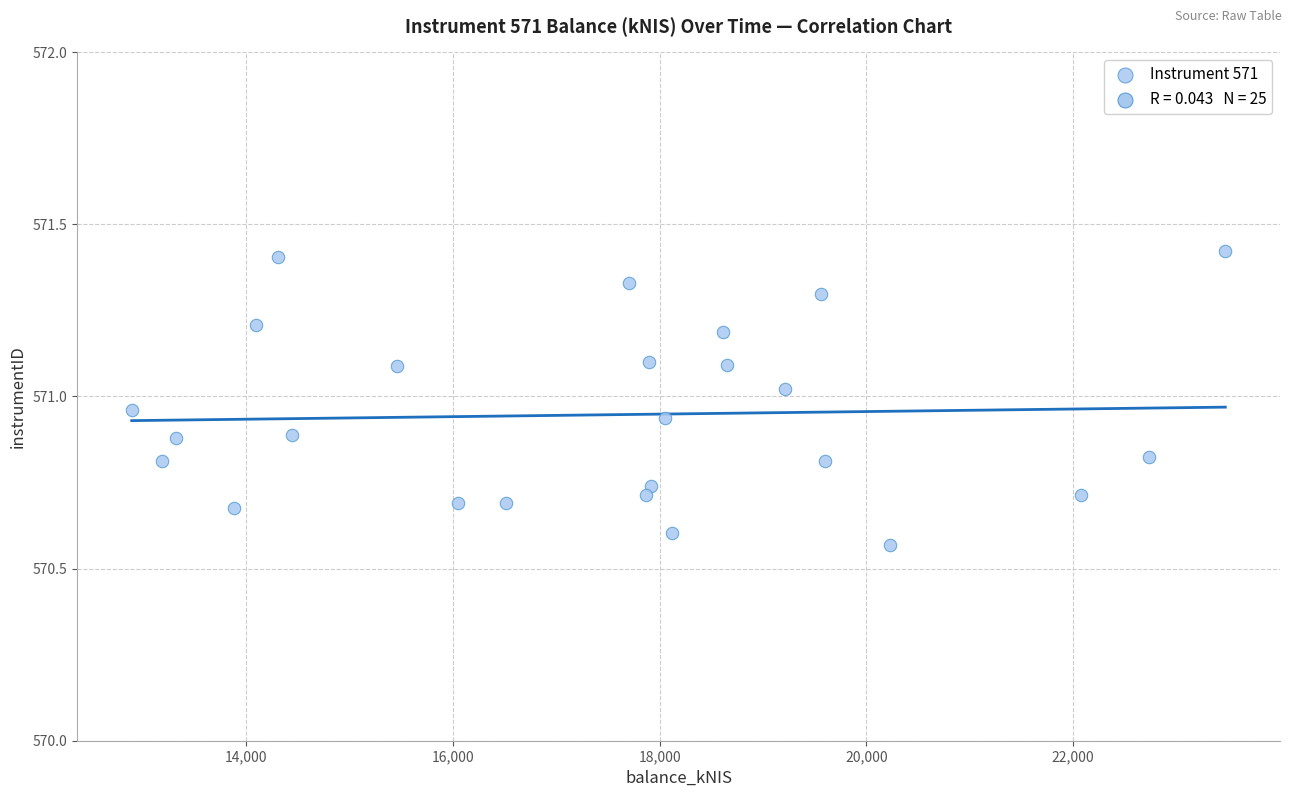

What is the range of Y values (max minus min)?

0.9